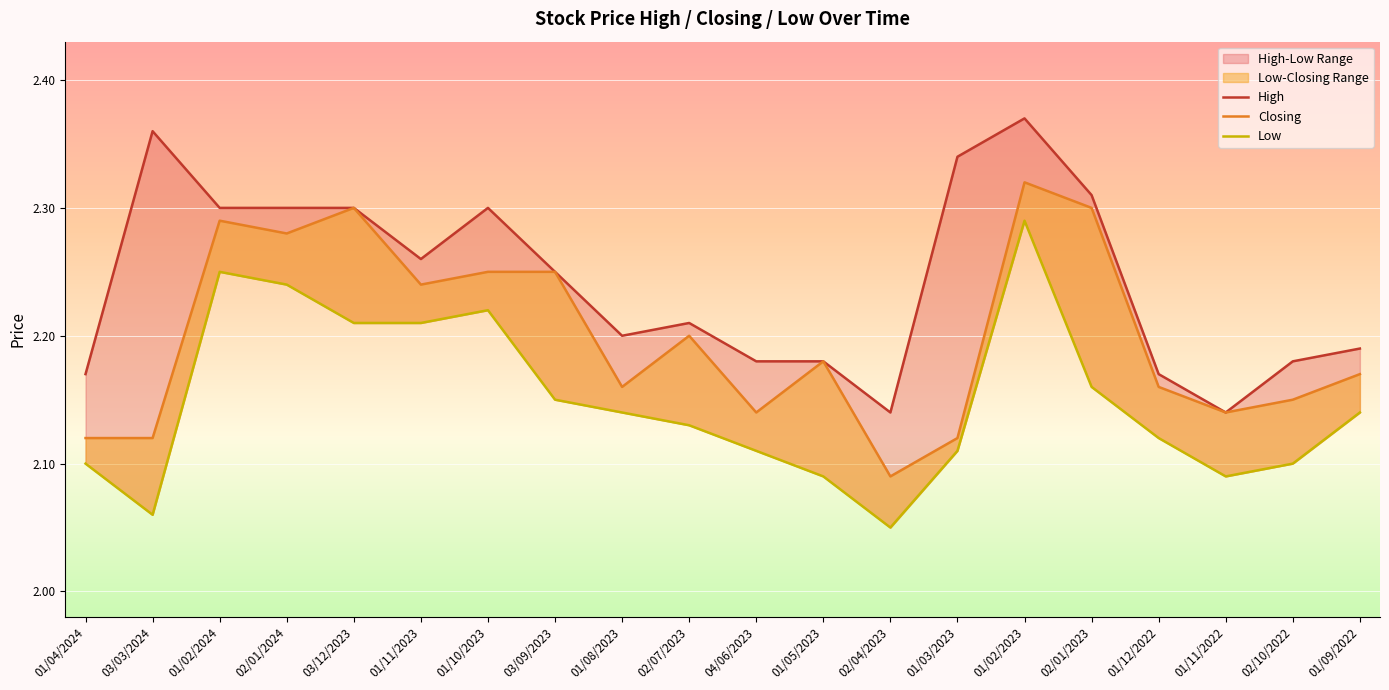

The value of Low at 01/05/2023 is 0.8. True or false?

False